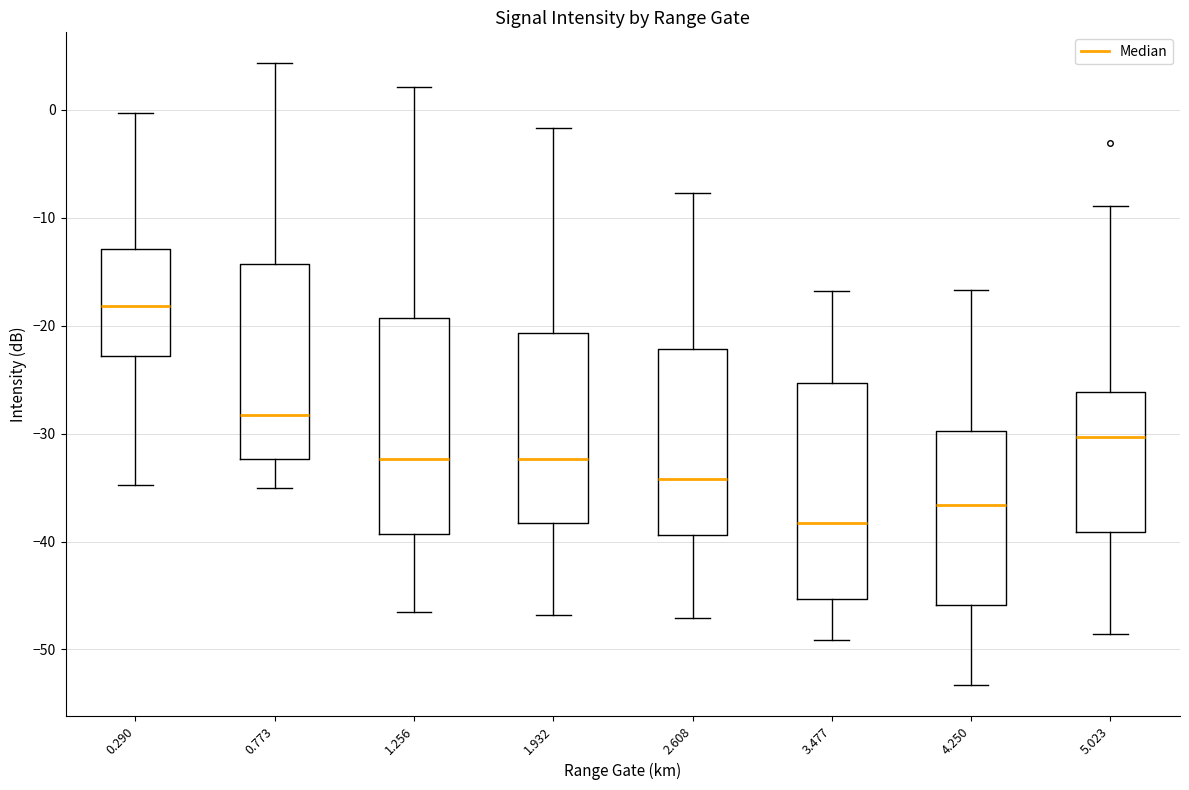

Where does the lower whisker of the box at x = 4.250 end on the y-axis? The values are not printed on the chart, so give them approximately, as read against the axis.

-53